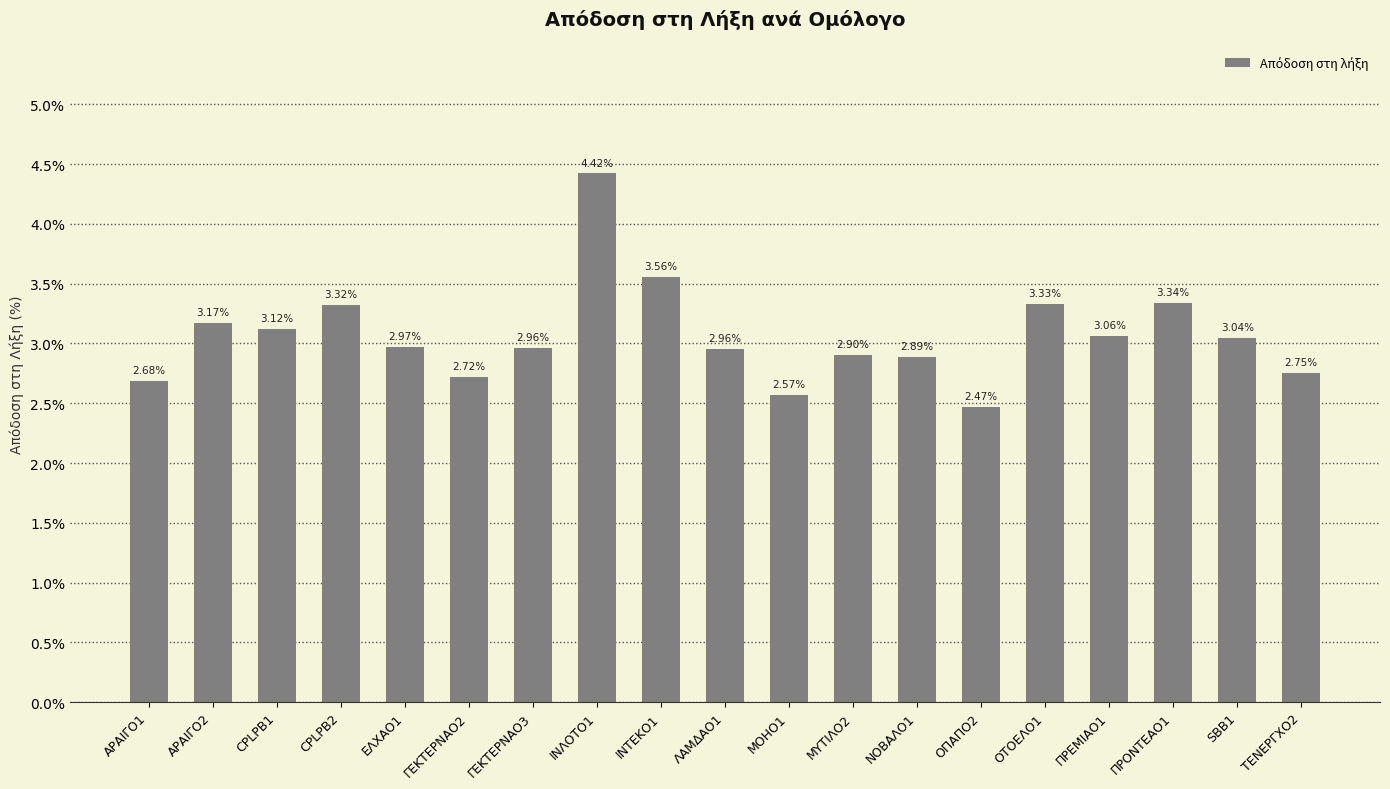

The value at ΤΕΝΕΡΓΧΟ2 is 1.5. True or false?

False